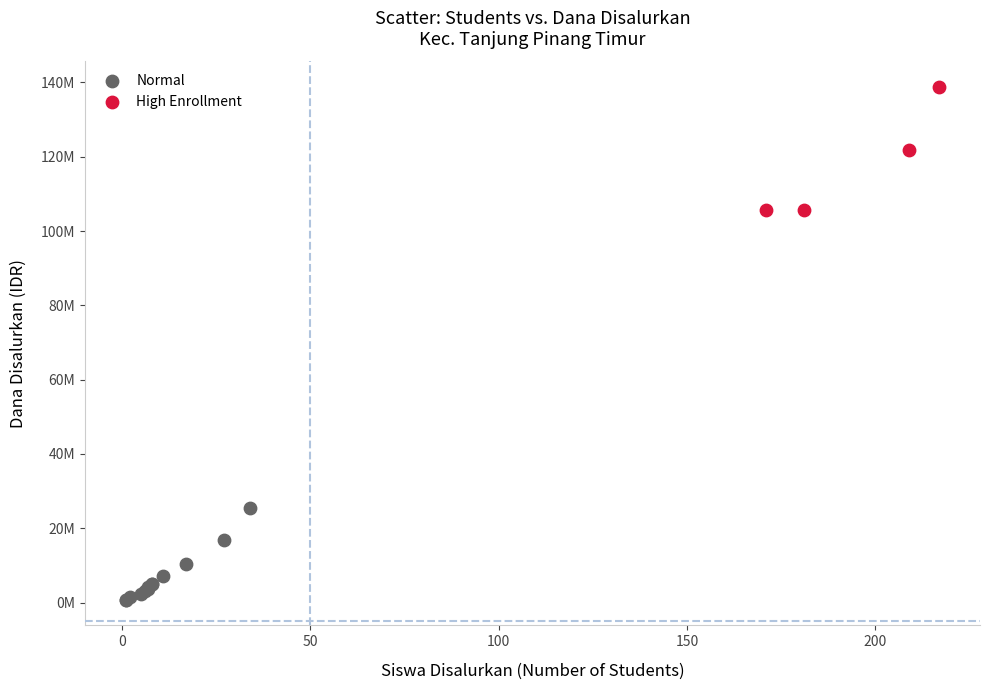

What are all the series names shown in the legend?

Normal, High Enrollment